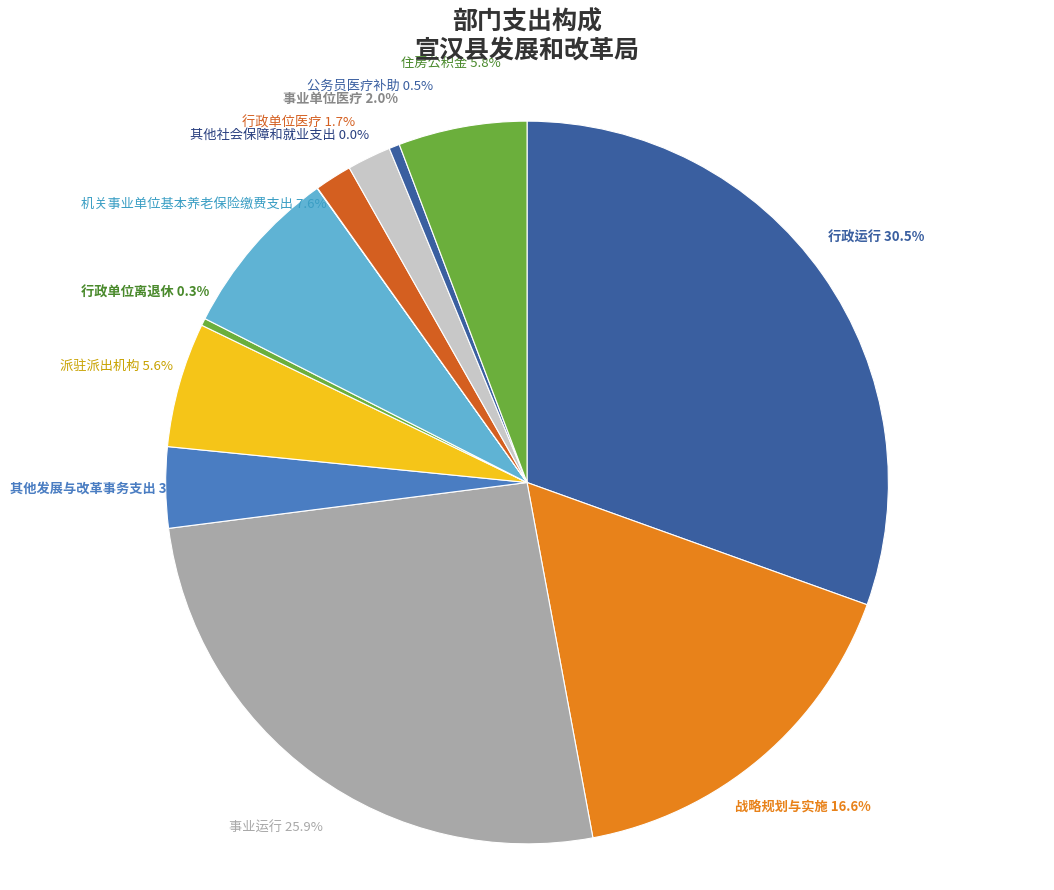

What percentage is NOT represented by 行政单位医疗?

98.3%